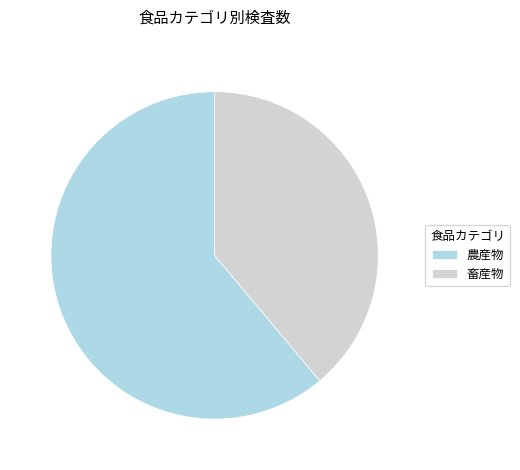

Which category has the smallest portion of the pie?

畜産物